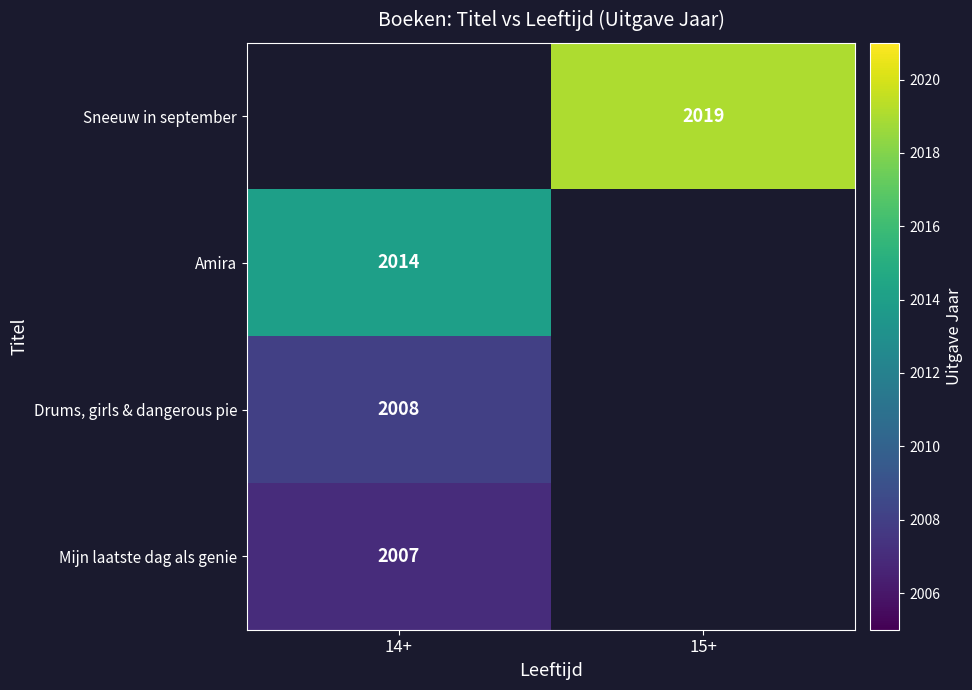

True or false: Sneeuw in september has a value of 2019 at 15+.

True